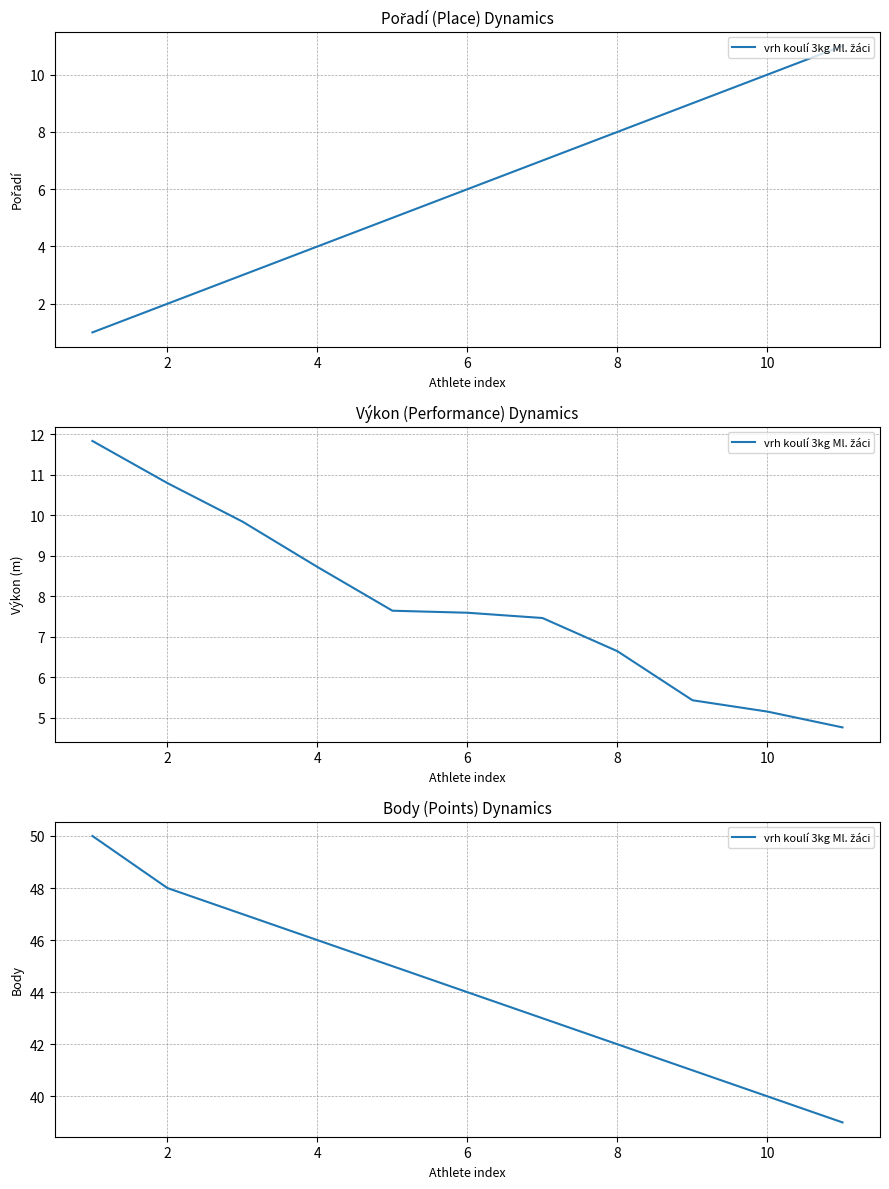

True or false: the data has more than 2 interior local peaks.

False